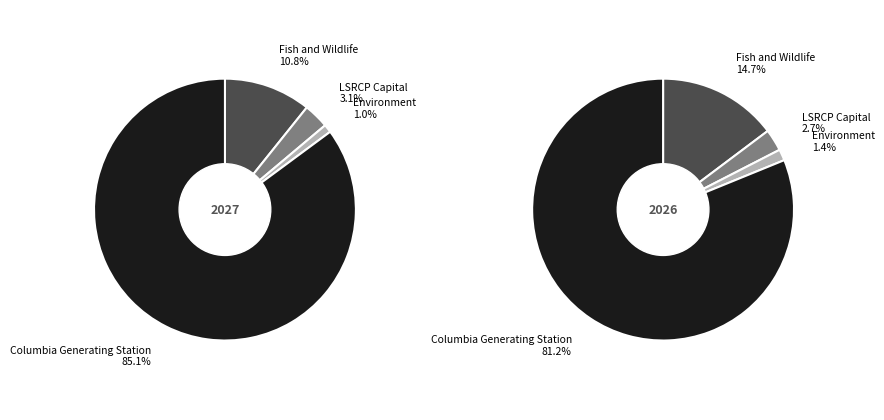

What is the majority slice?

Columbia Generating Station